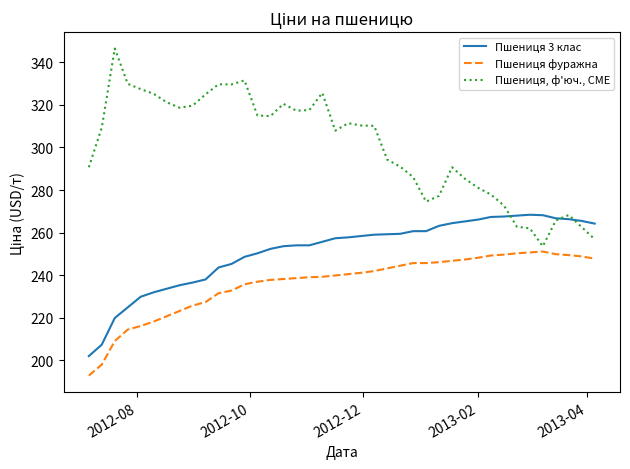

True or false: Пшениця 3 клас and Пшениця фуражна intersect in this chart.

False